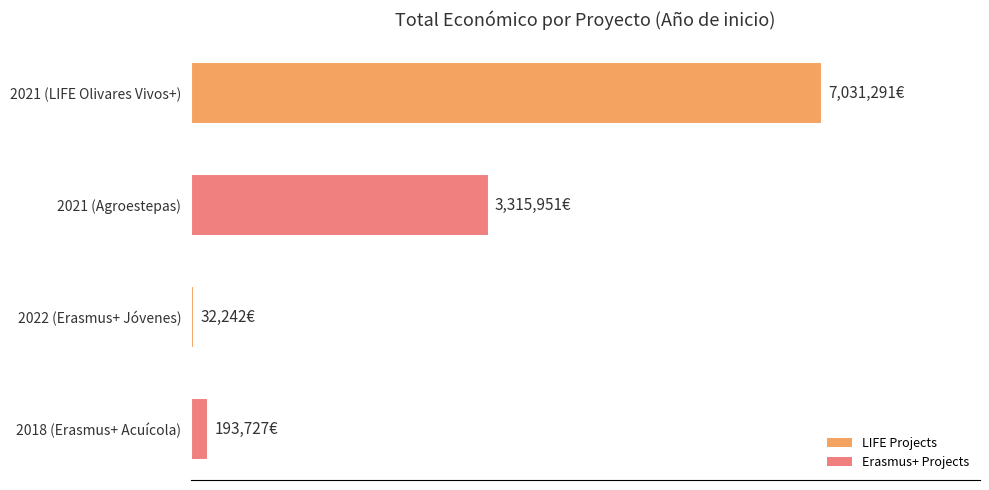

List the labels in order of value, smallest first.

2022 (Erasmus+ Jóvenes), 2018 (Erasmus+ Acuícola), 2021 (Agroestepas), 2021 (LIFE Olivares Vivos+)